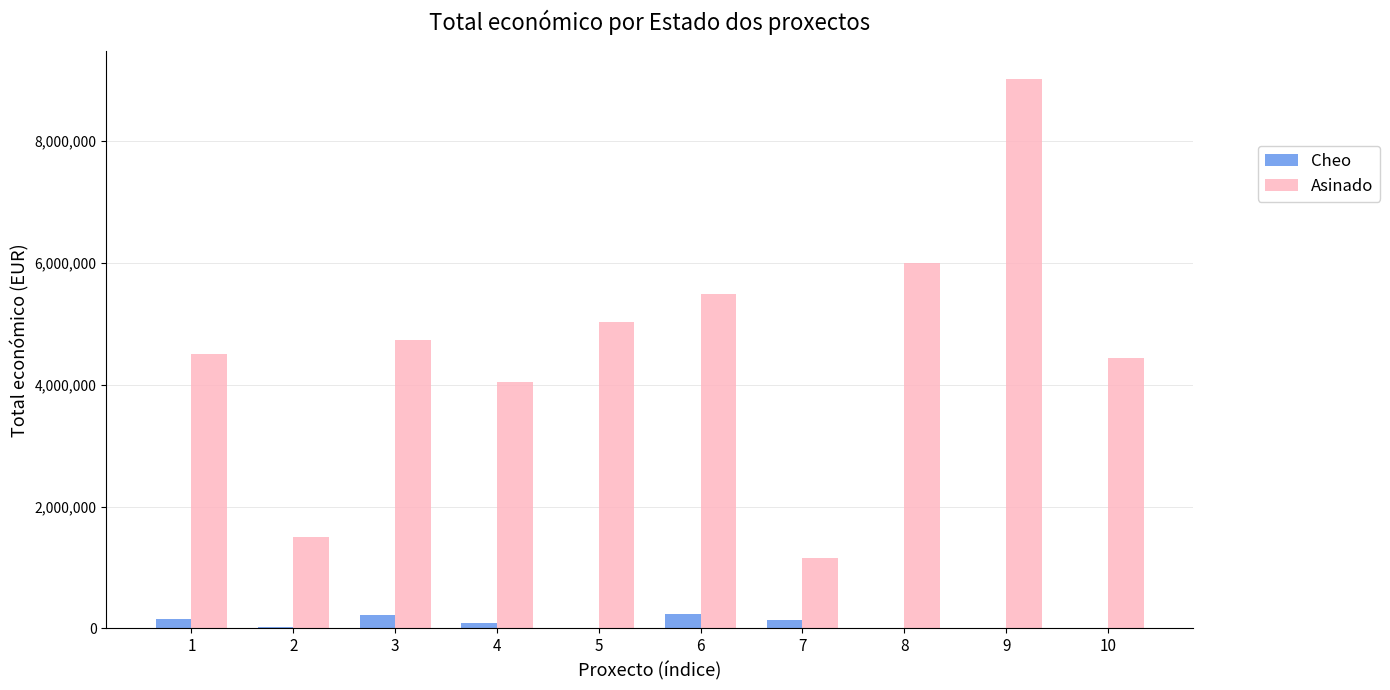

The value of Asinado at 5 is 3322769. True or false?

False